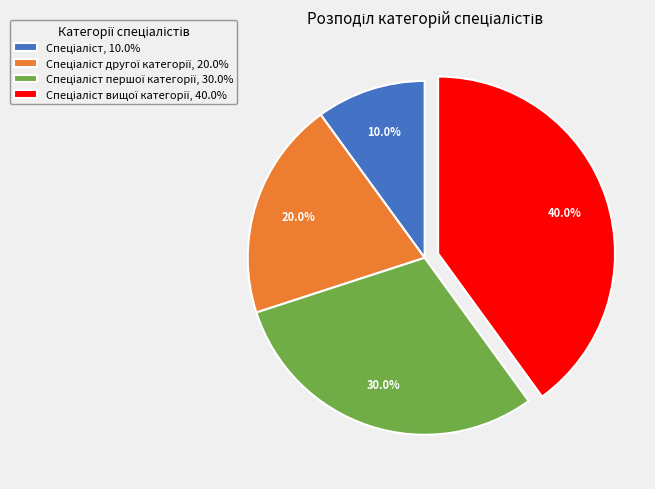

Is there a majority slice in this chart?

No